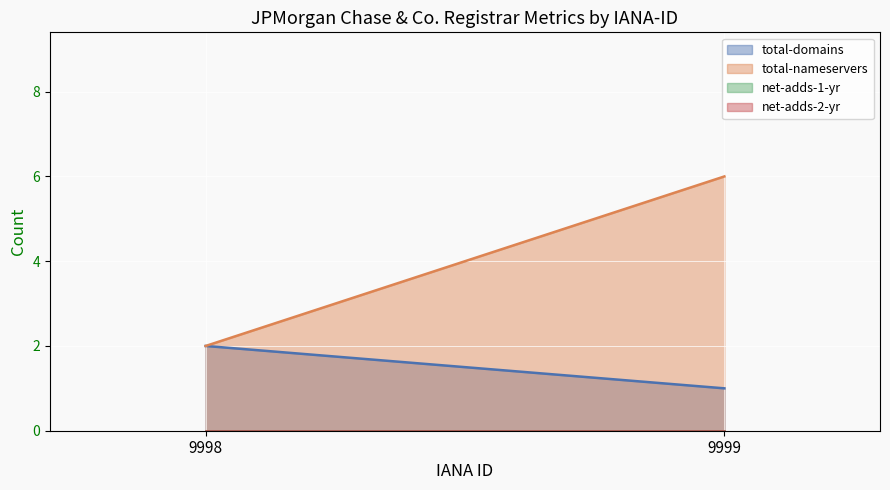

What is the maximum value shown in the chart?

6